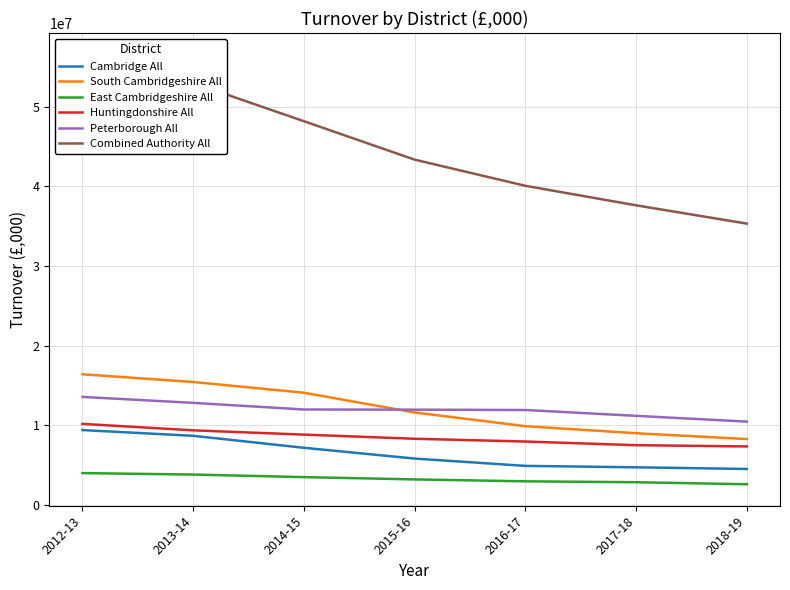

How many lines are shown in the chart?

6